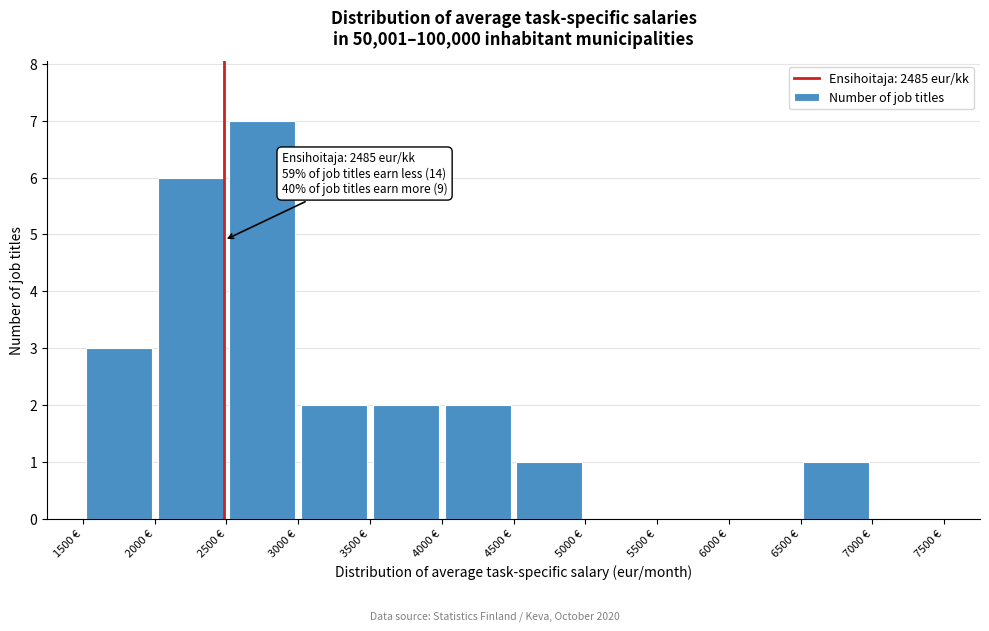

Which range on the x-axis has the tallest bar?

2500 to 3000